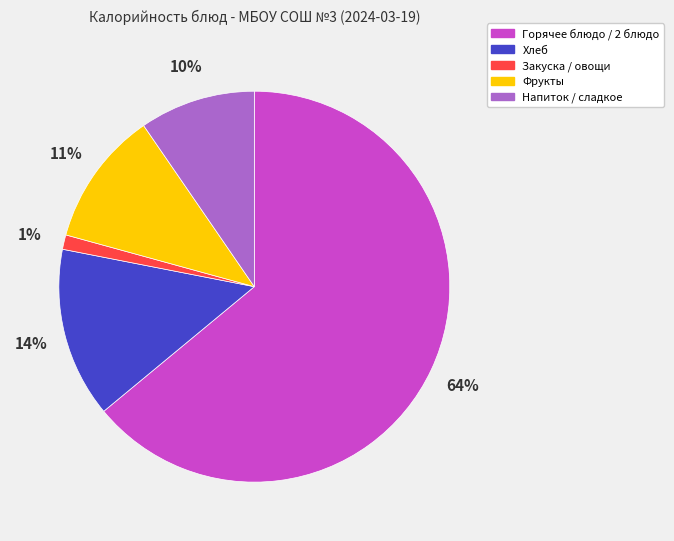

To the nearest percent, what is the difference between the largest and smallest slice percentages?

63%